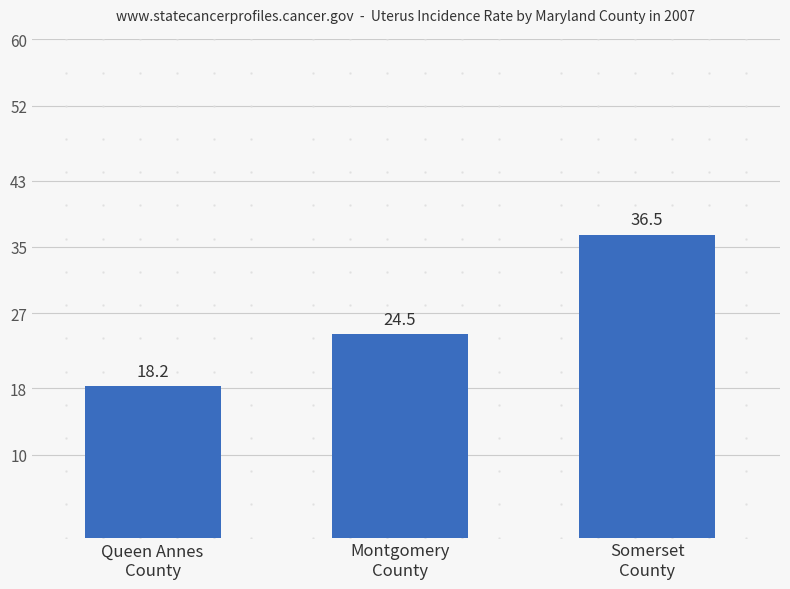

Between Somerset
County and Montgomery
County, which is larger?

Somerset
County